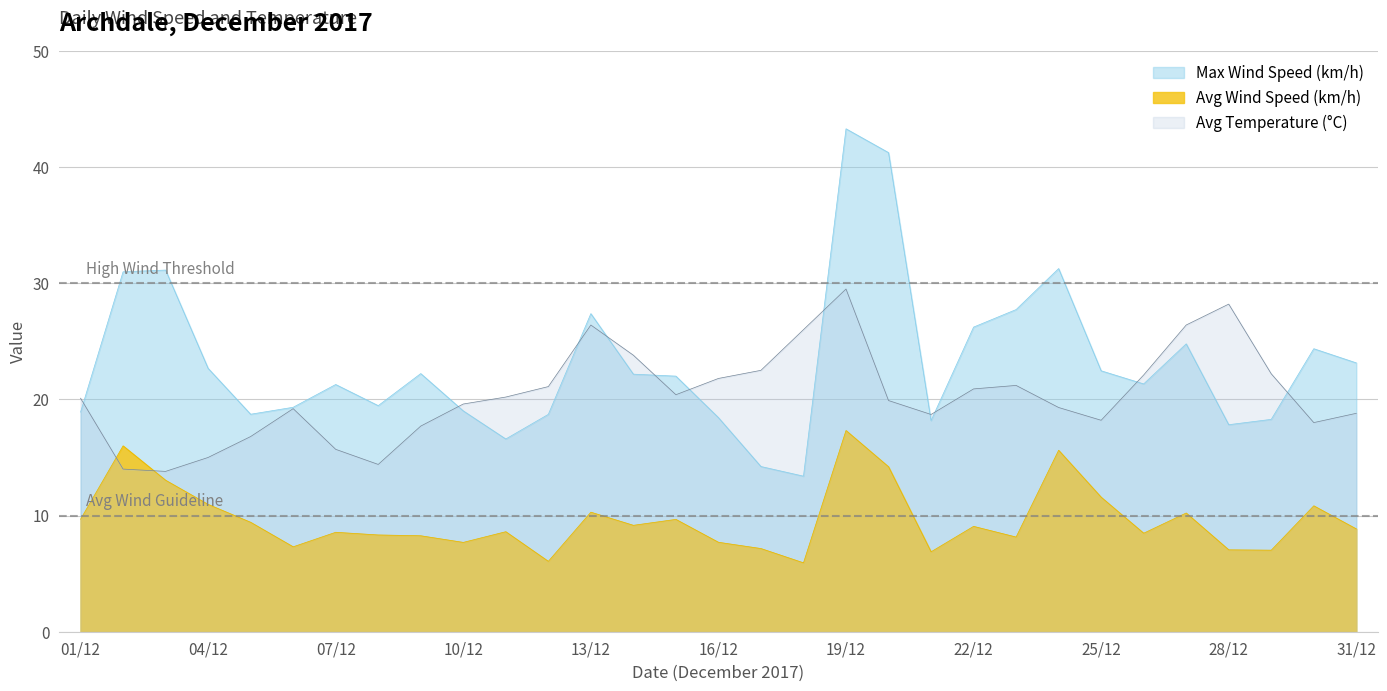

What is the value of the Avg Temperature (°C) point at the 9th from the left?

17.7